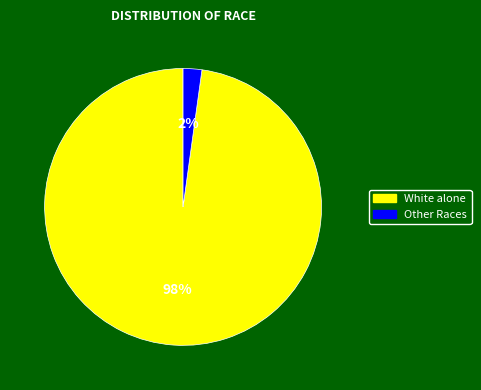

Is there a majority slice in this chart?

Yes